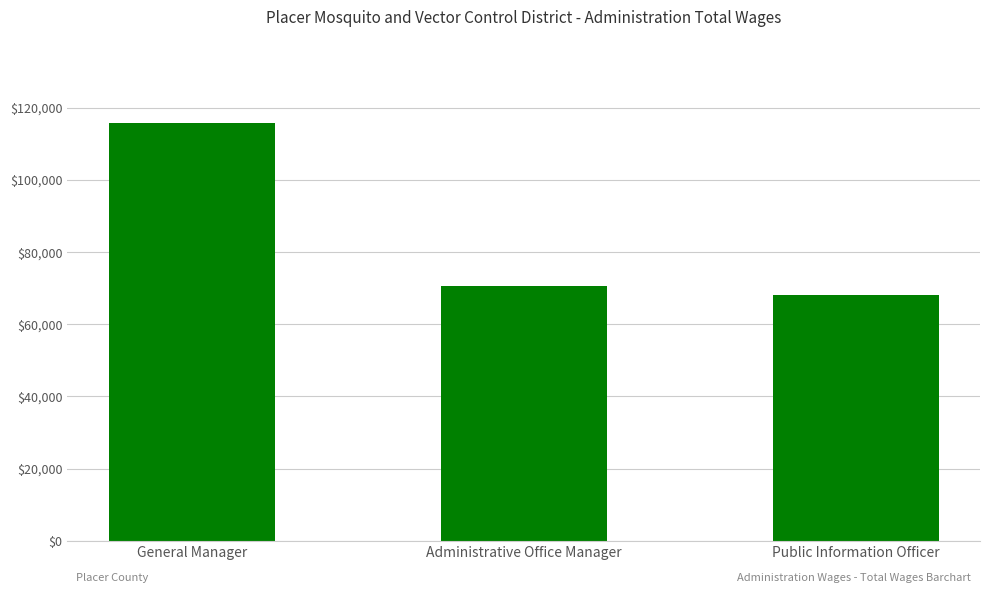

How many categories are shown in the chart?

3